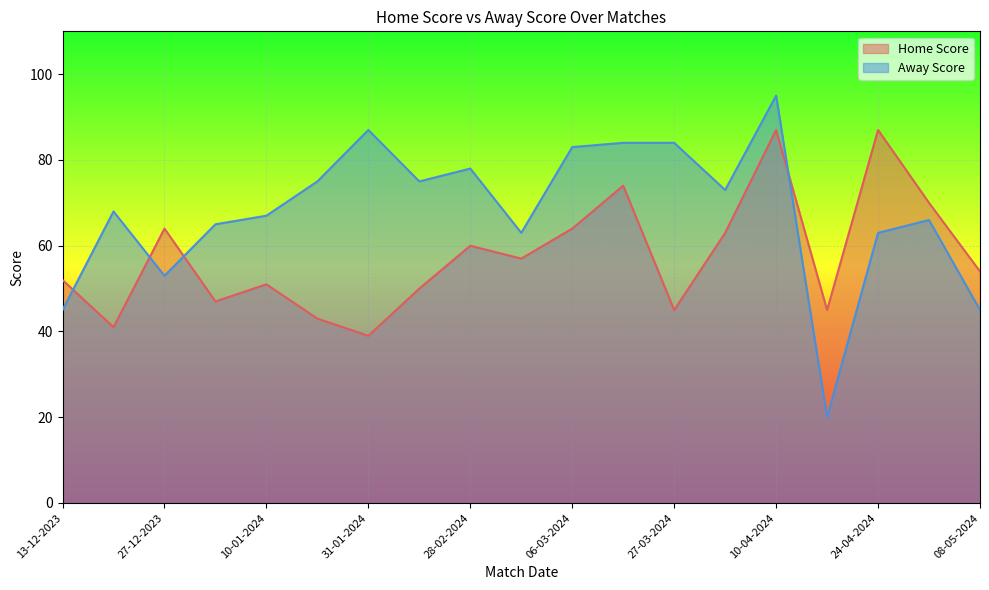

What is the difference between the highest and lowest values at 24-04-2024?

24